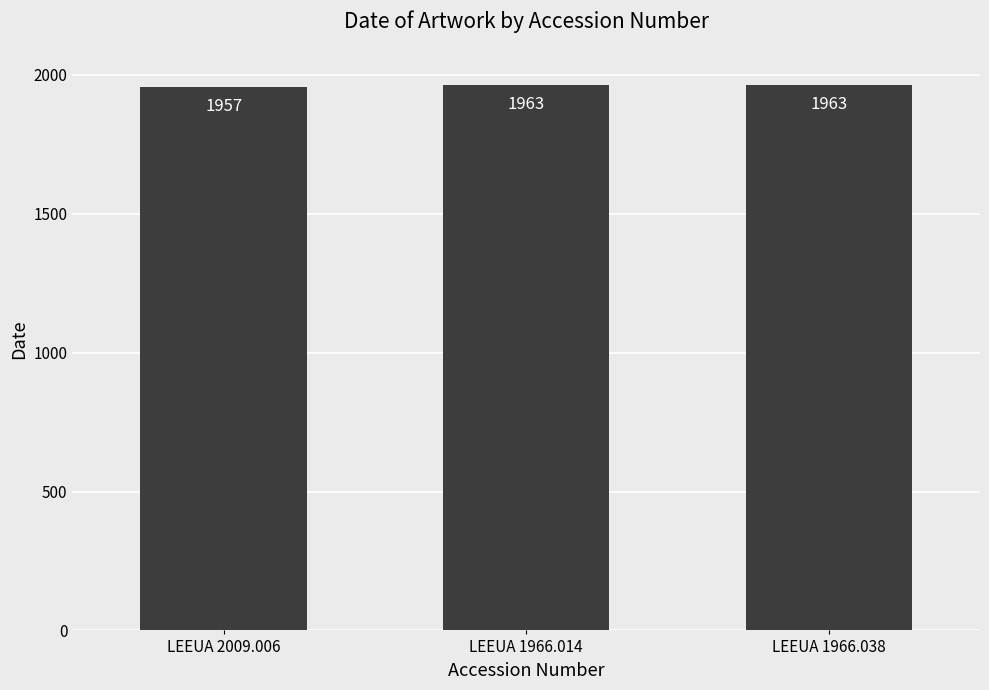

Does the chart contain stacked bars?

No